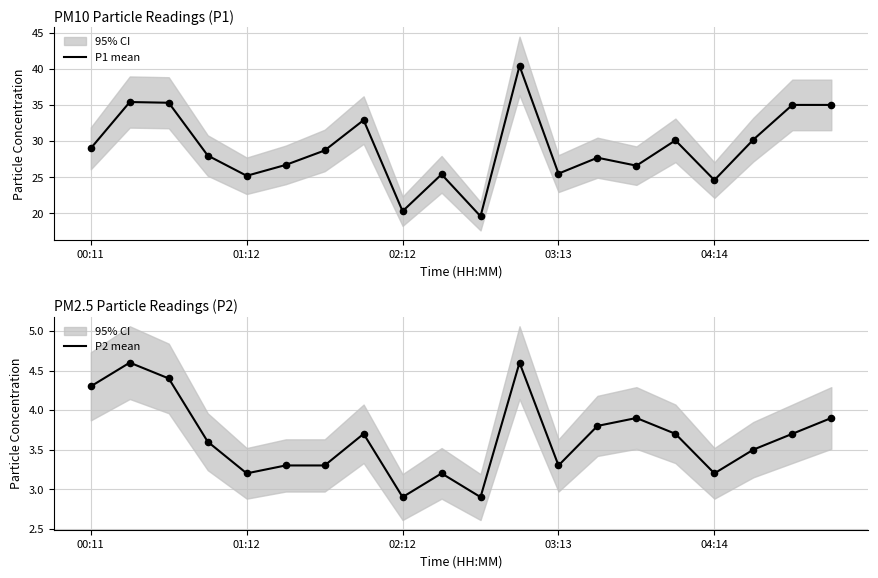

Which series contains the lowest Y value?

P2 mean